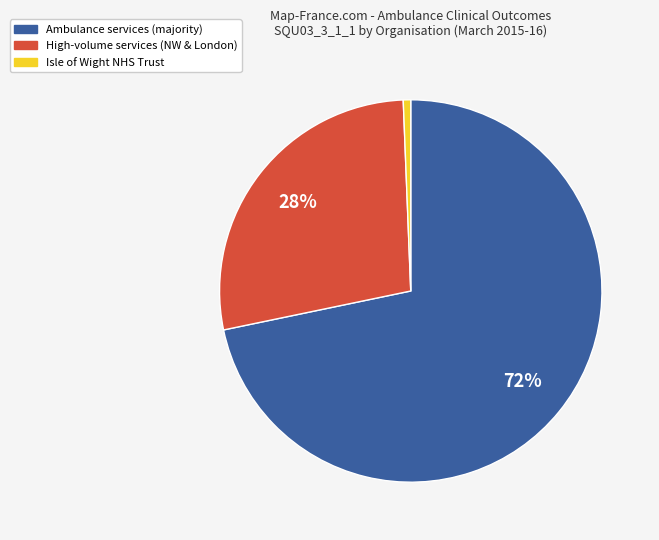

To the nearest percent, what is the average slice percentage?

33%